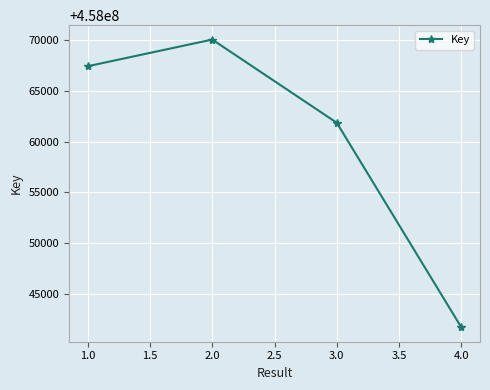

What is the value of the 1st point from the left?

458067418